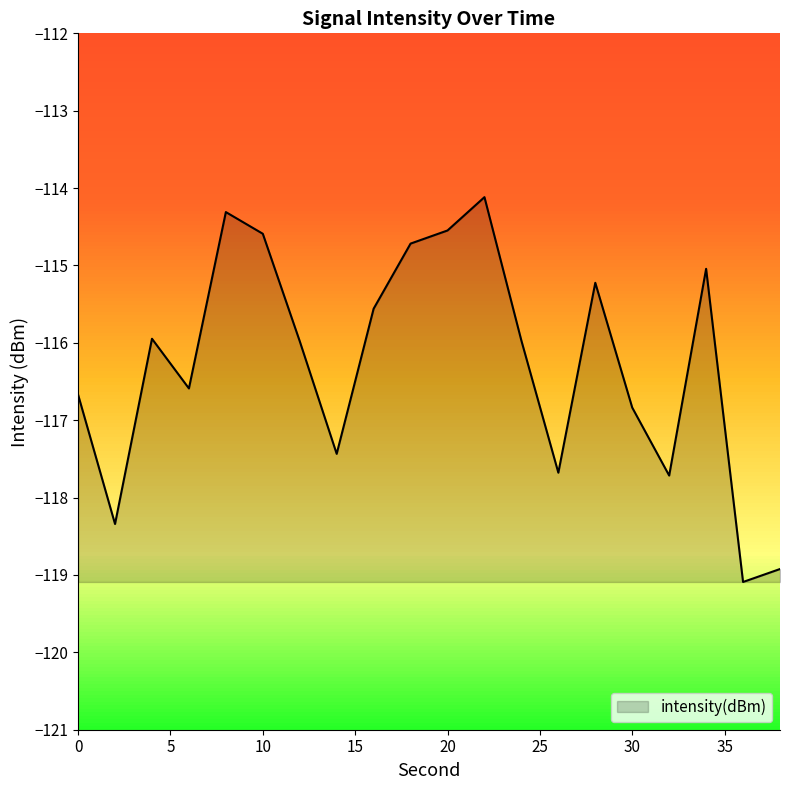

What is the greatest value displayed?

-114.1